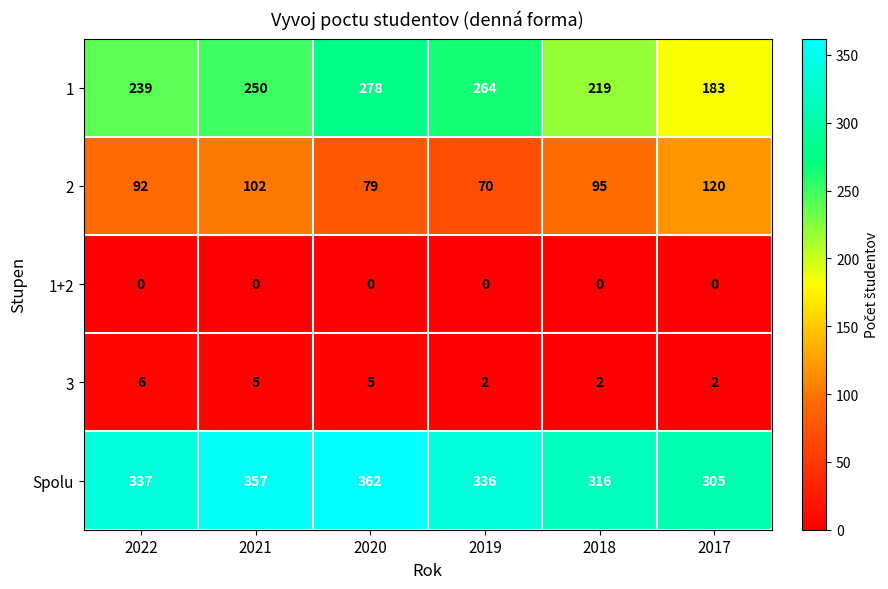

At which category is the sum across all series the highest?

2020